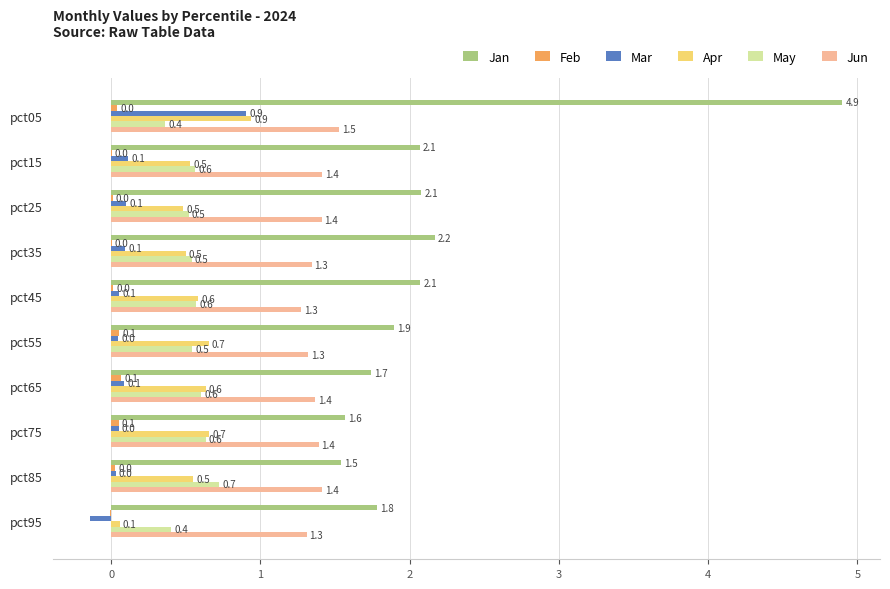

Which series has the largest range (max minus min)?

Jan